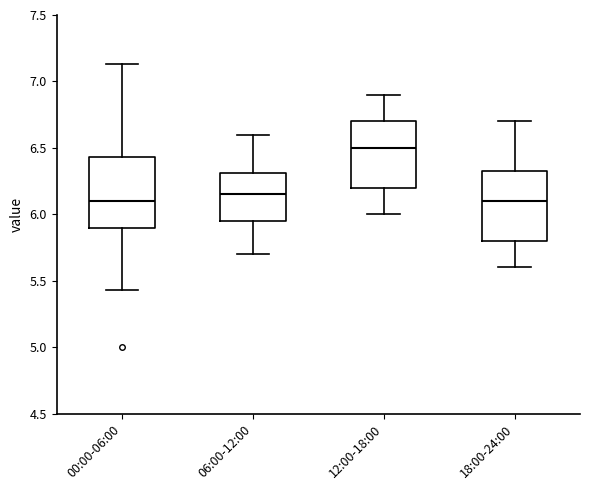

Reading left to right, read every box against the y-axis: the position of its median line, the range the box covers, and the ends of its whiskers. The values are not printed on the chart, so give them approximately, as read against the axis.

00:00-06:00: median 6.10, box 5.90 to 6.45, whiskers 5.45 to 7.15
06:00-12:00: median 6.15, box 5.95 to 6.30, whiskers 5.70 to 6.60
12:00-18:00: median 6.50, box 6.20 to 6.70, whiskers 6.00 to 6.90
18:00-24:00: median 6.10, box 5.80 to 6.35, whiskers 5.60 to 6.70